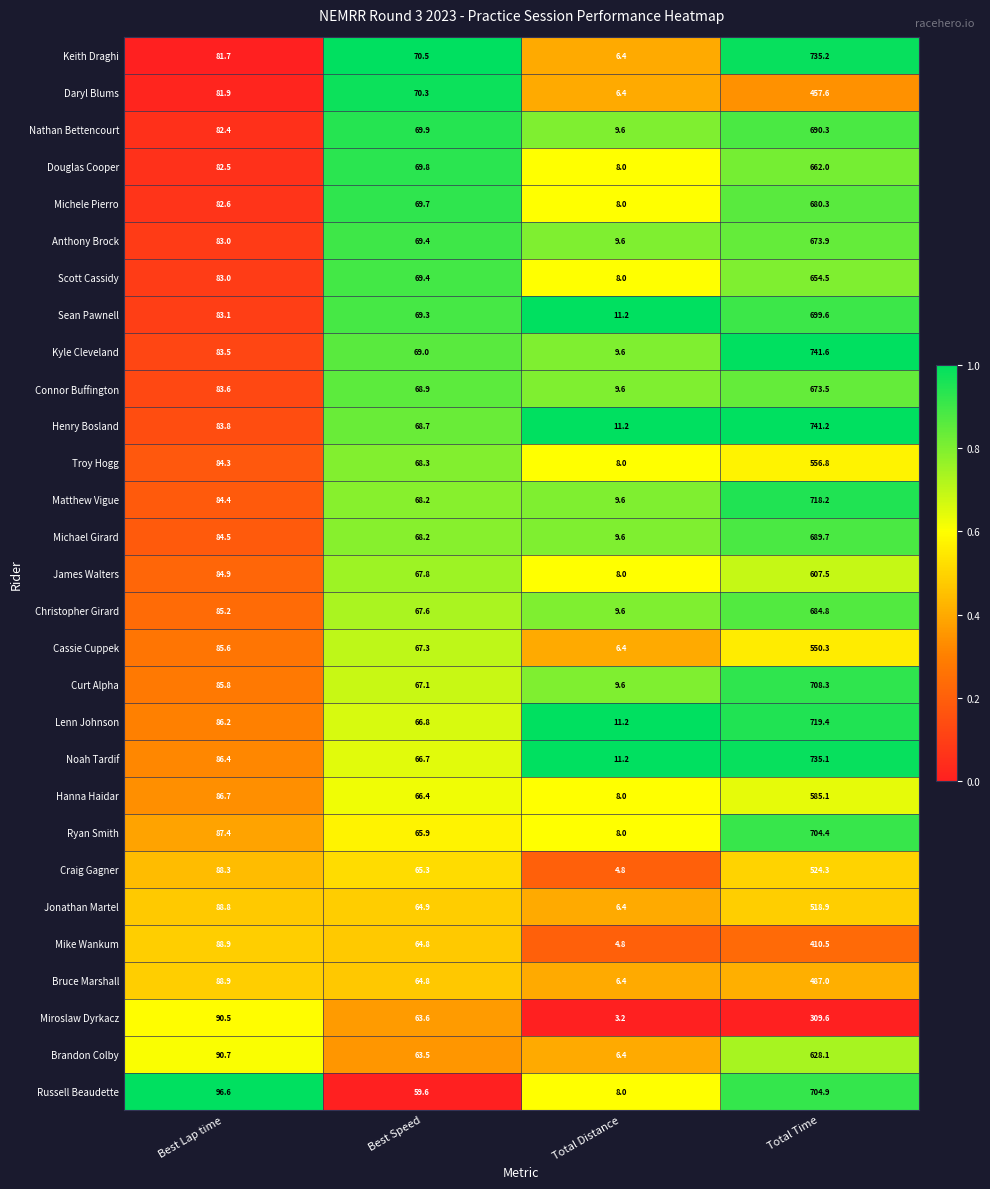

At which category is the sum across all series the highest?

Total Time